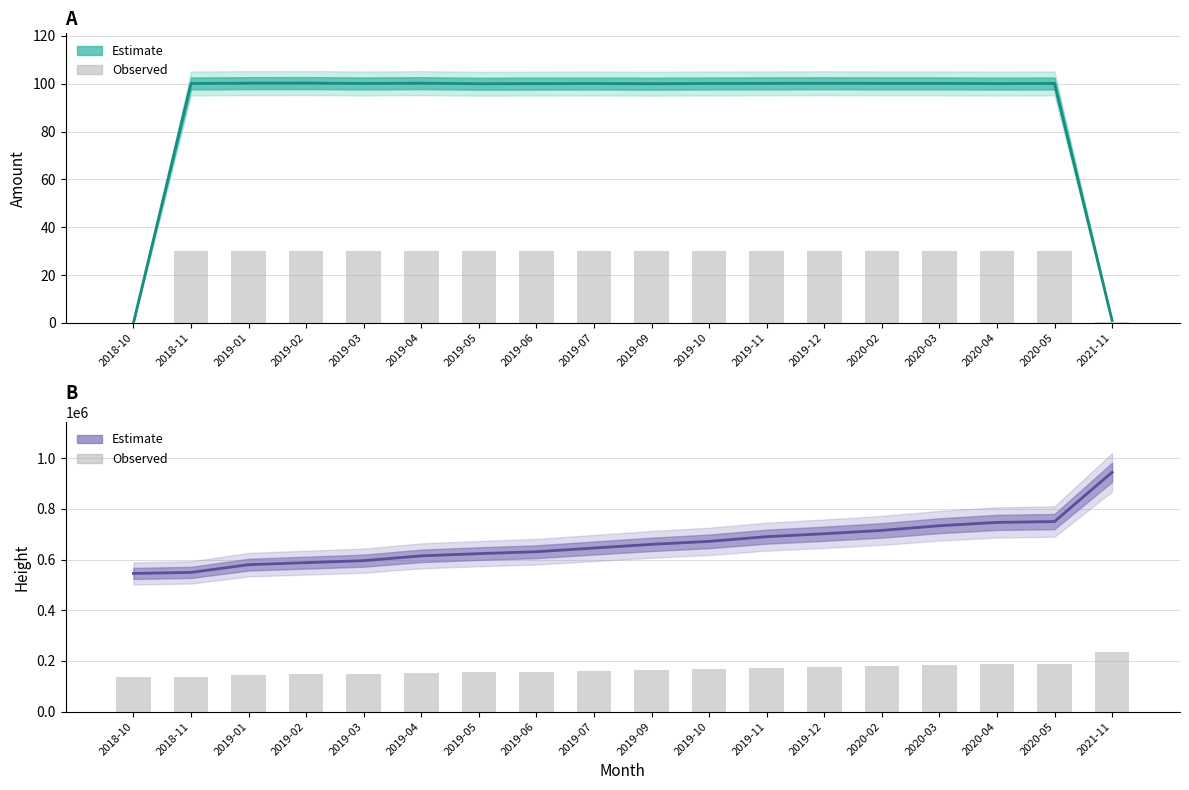

List the series in order of their peak value, lowest first.

Amount (mean), Bar overlay, Height (mean)